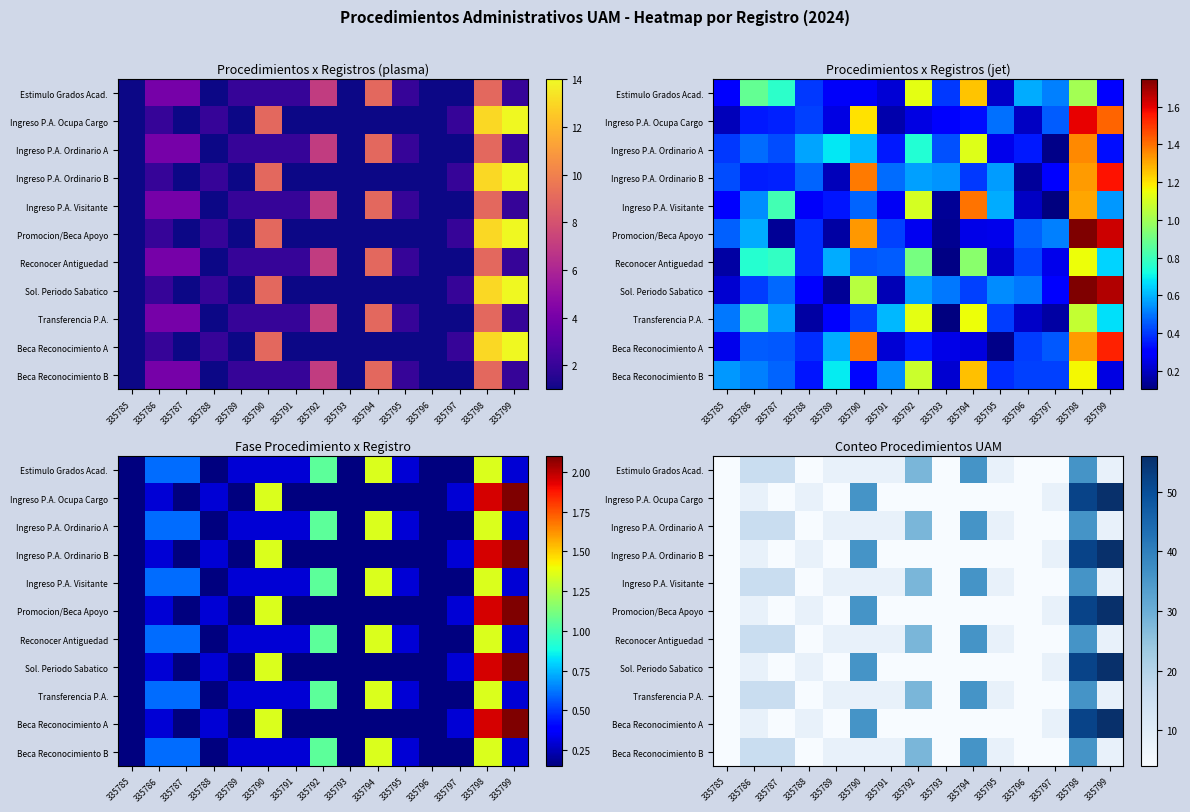

Read the Ingreso P.A. Ordinario A value at 335793, to the nearest 5.

5